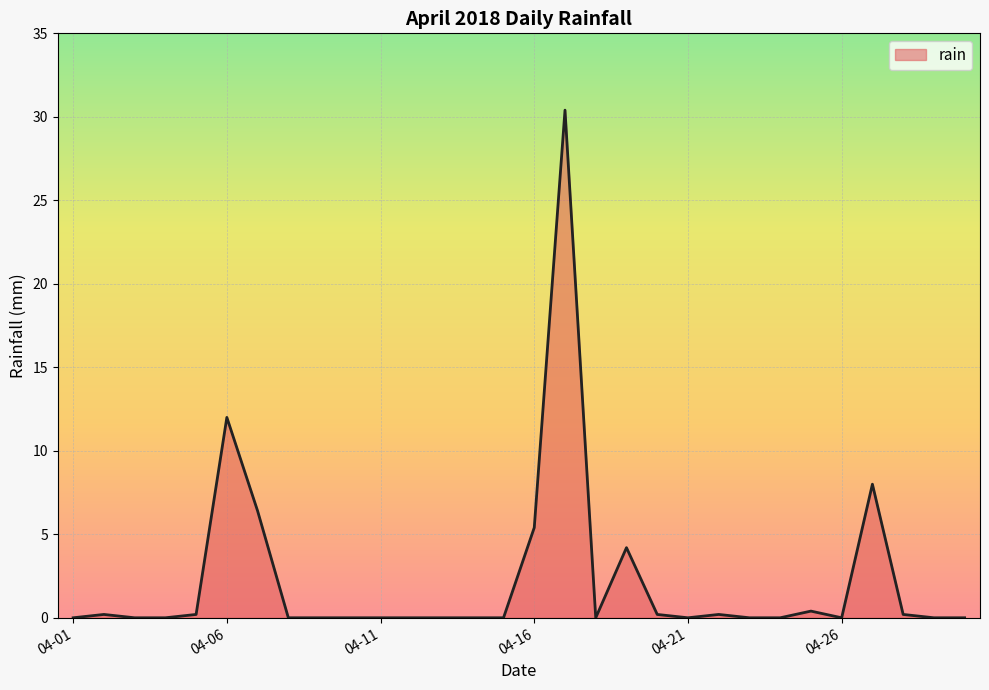

What is the maximum value shown in the chart?

30.4